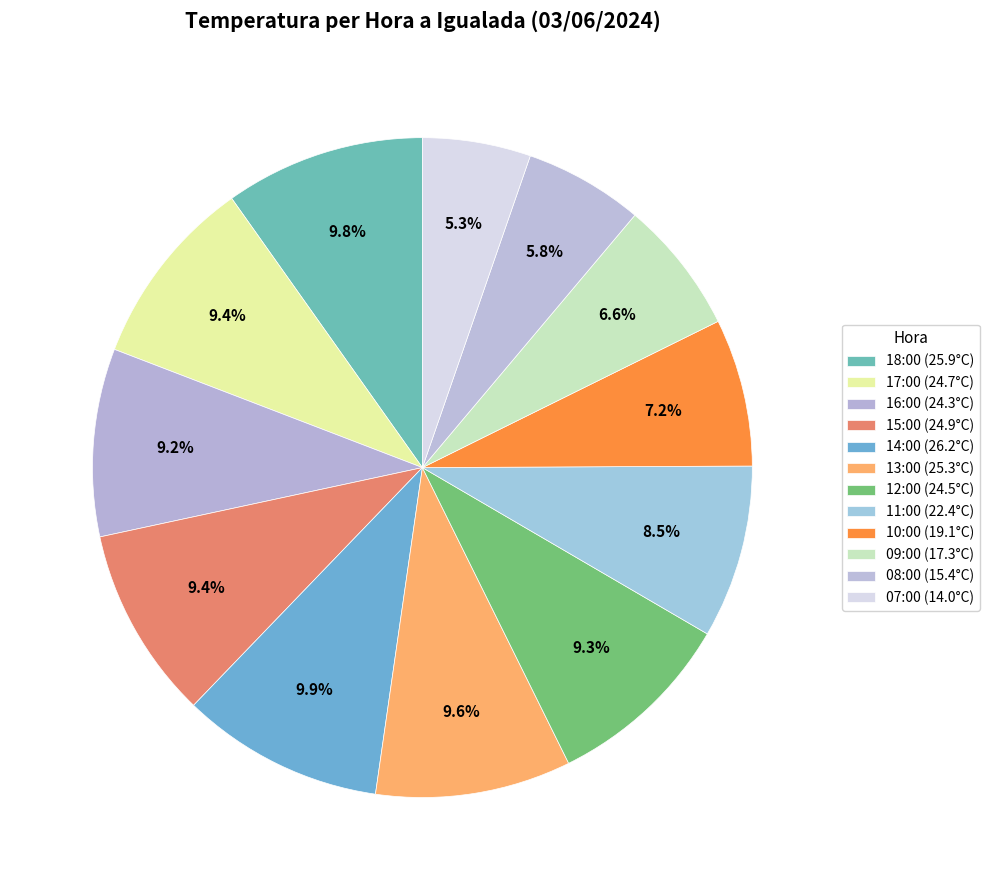

Do 11:00 and 07:00 together represent more than half of the pie?

No